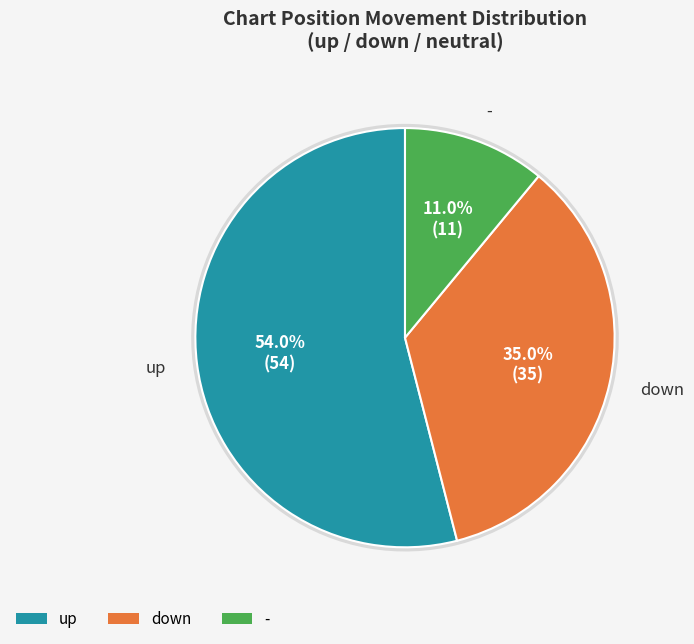

To the nearest percent, what percentage of the pie is down?

35%